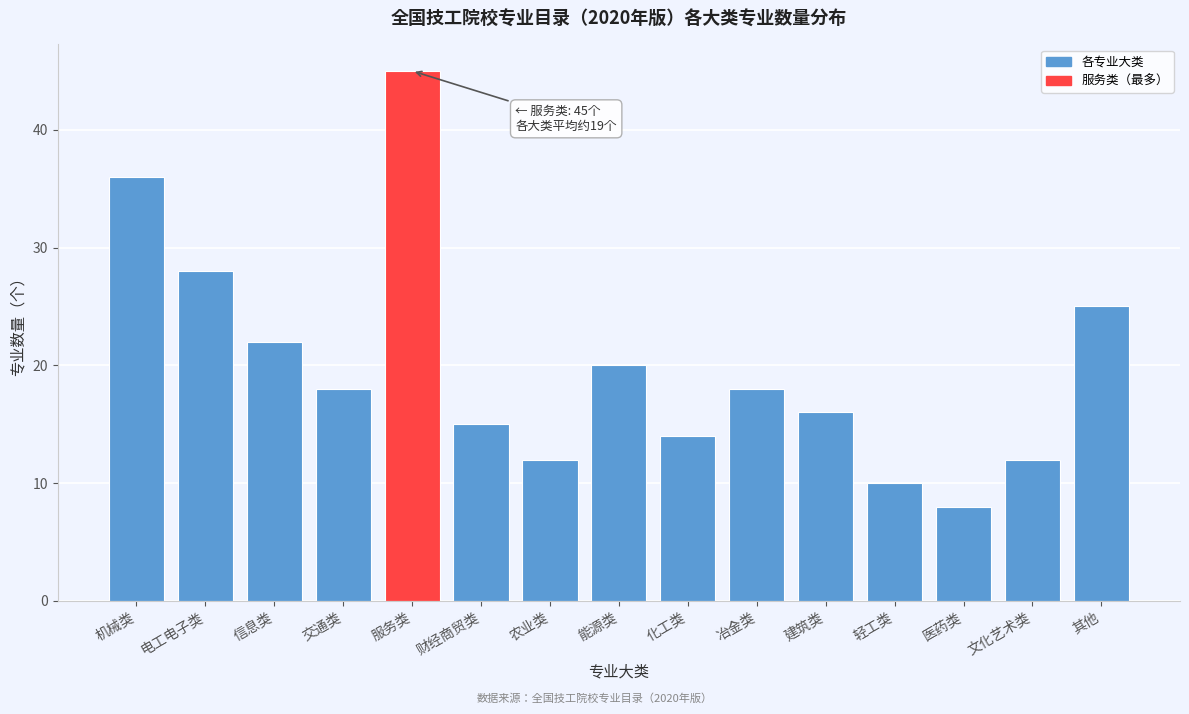

Reading left to right, what are all the values shown in this chart?

36	28	22	18	45	15	12	20	14	18	16	10	8	12	25